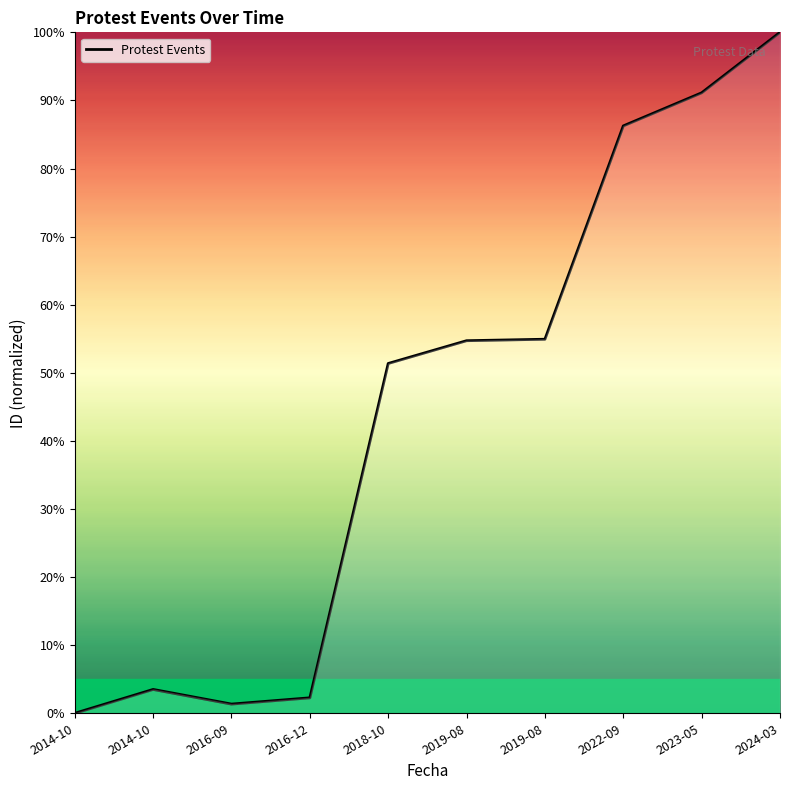

How many categories are shown in the chart?

10